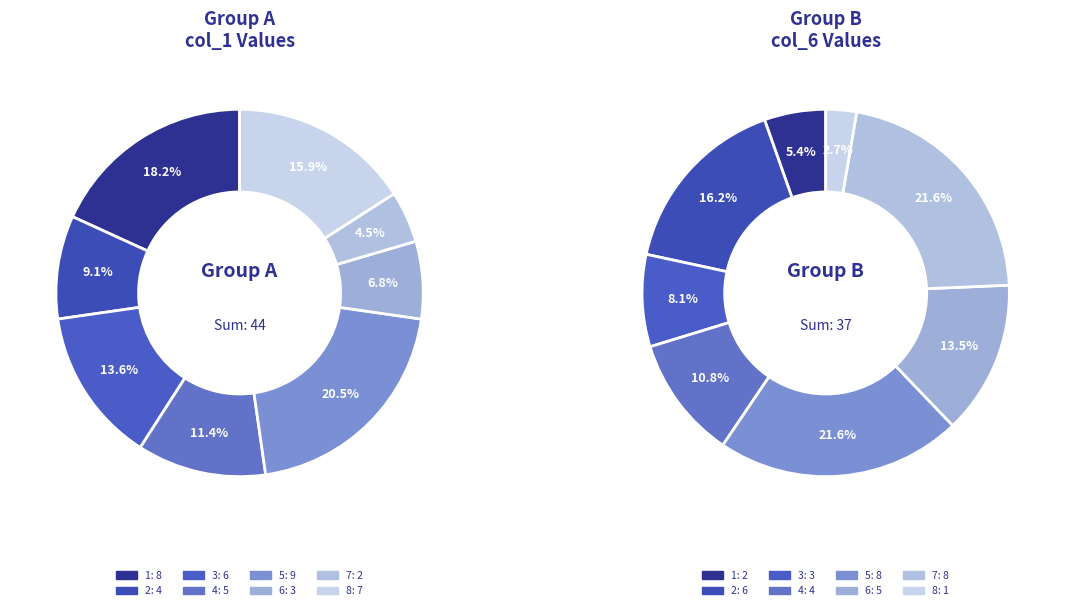

Which category has the biggest portion of the pie?

5